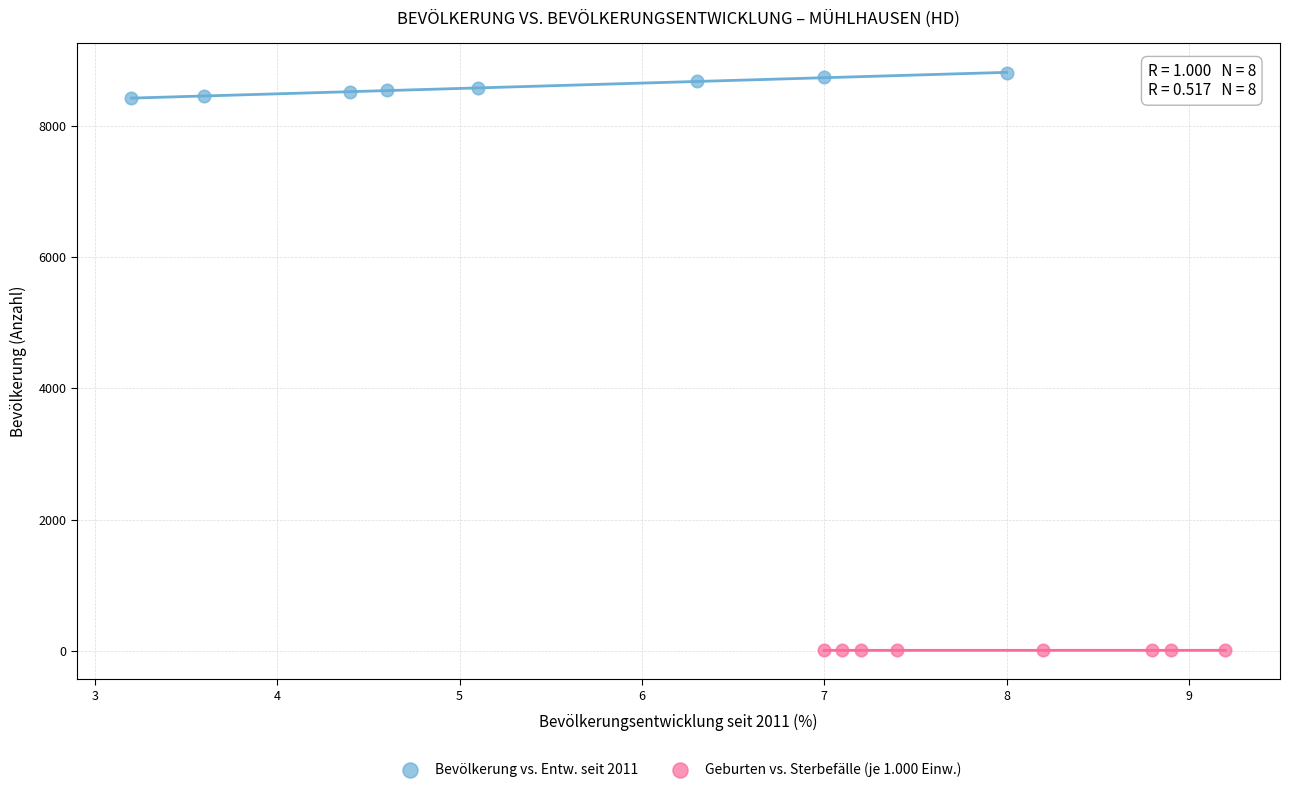

Which series contains the highest Y value?

Bevölkerung vs. Entw. seit 2011